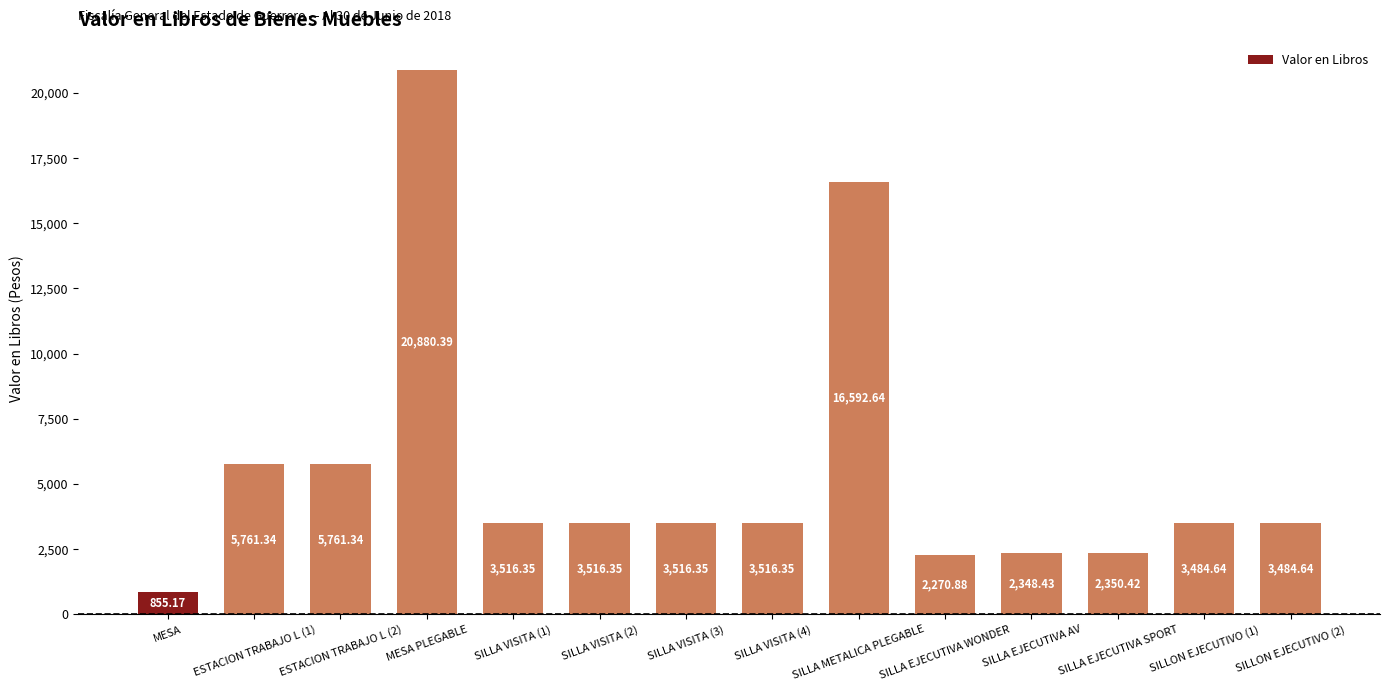

What is the sum of all values?

77855.3